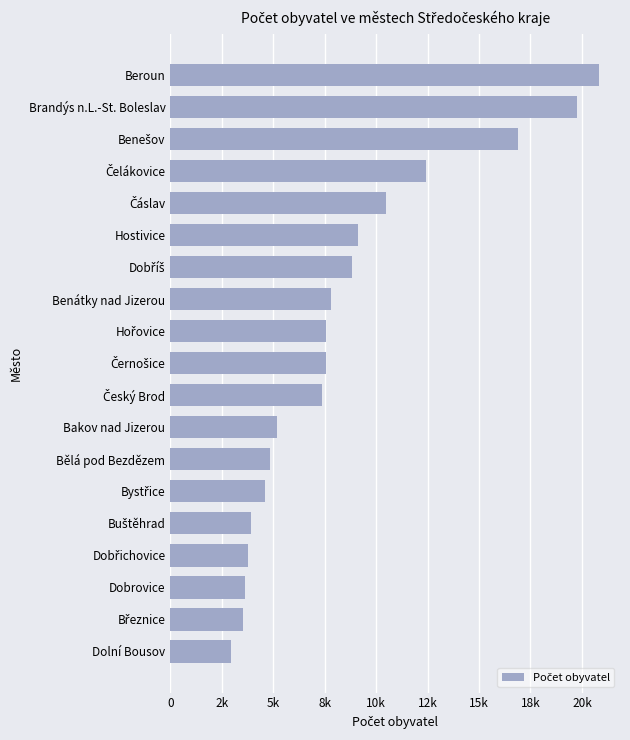

Are the bars horizontal?

Yes